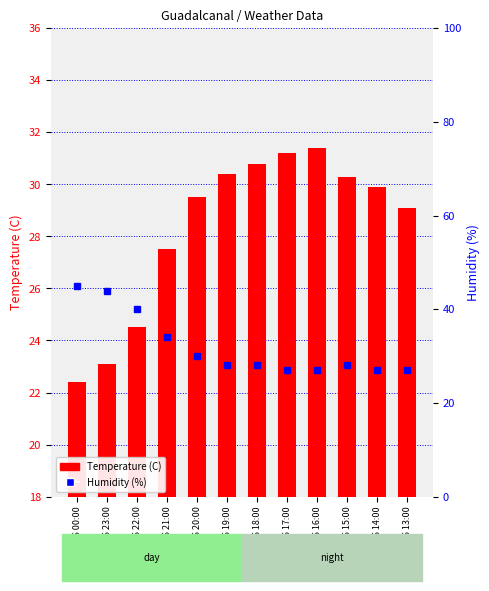

What is the difference between the maximum and minimum values in the Humidity (%) series?

18.0